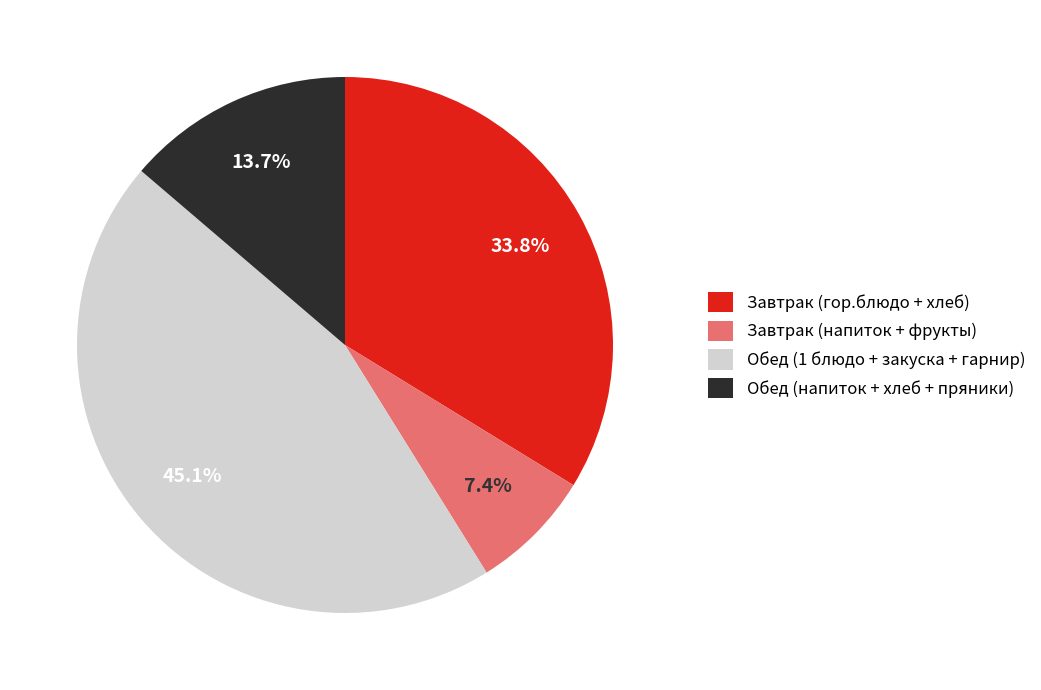

Is there any slice that represents more than half of the pie?

No